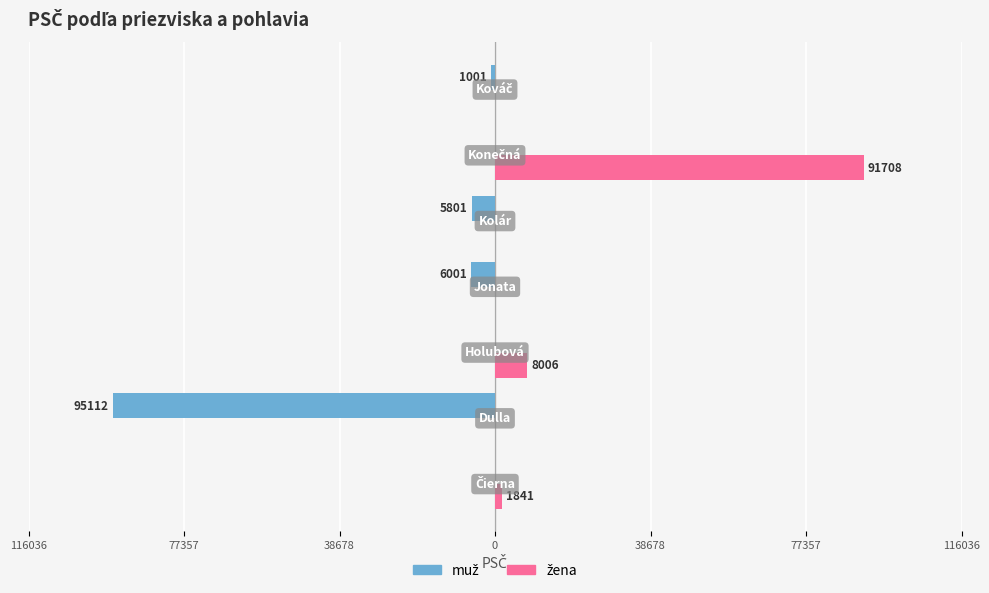

What is the minimum value shown in the chart?

-95112